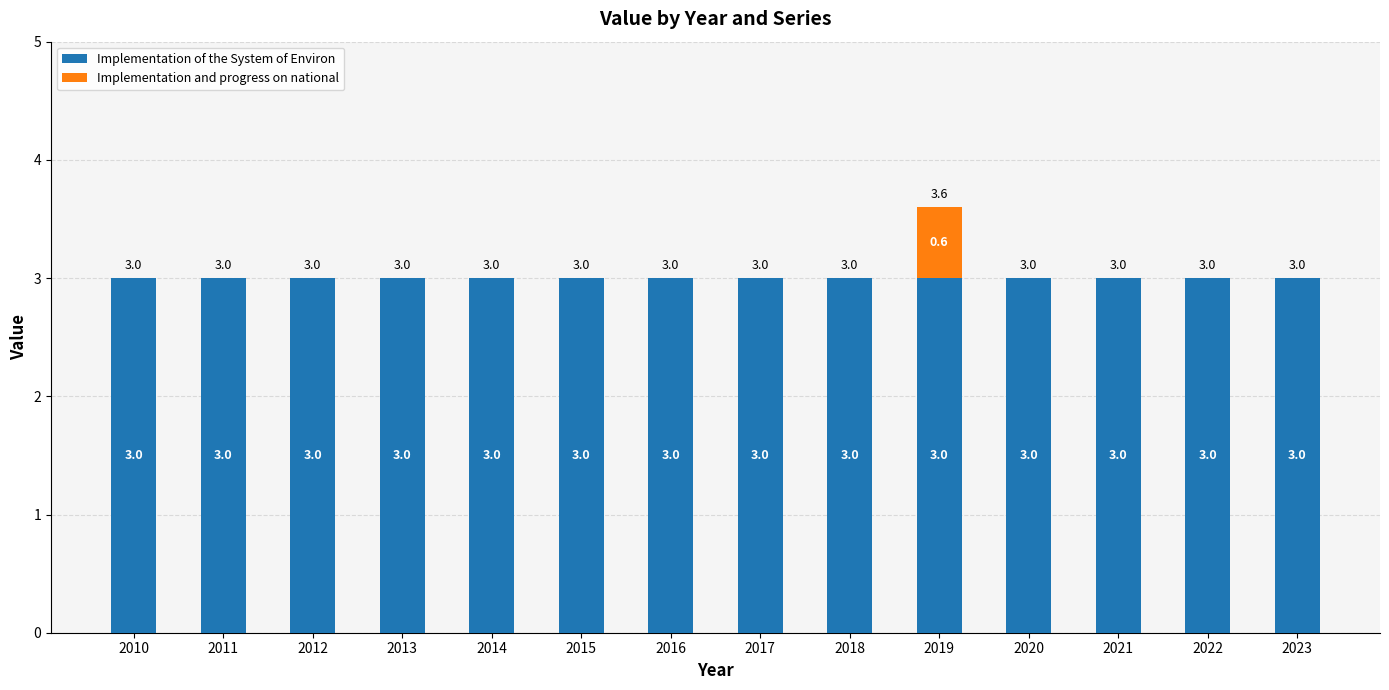

How many series are shown in this chart?

2